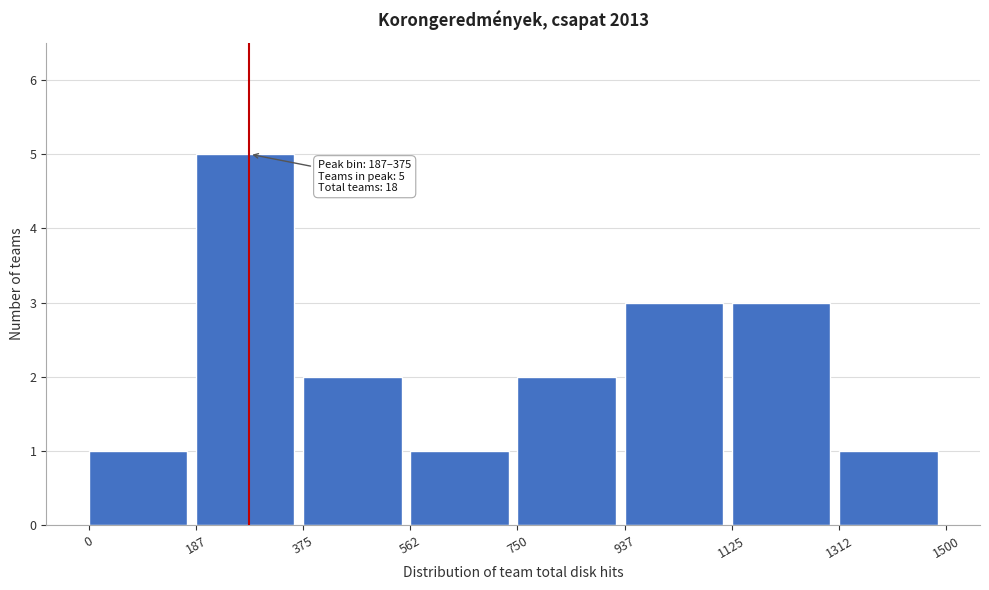

Over which range of the x-axis is the bar tallest?

187 to 375